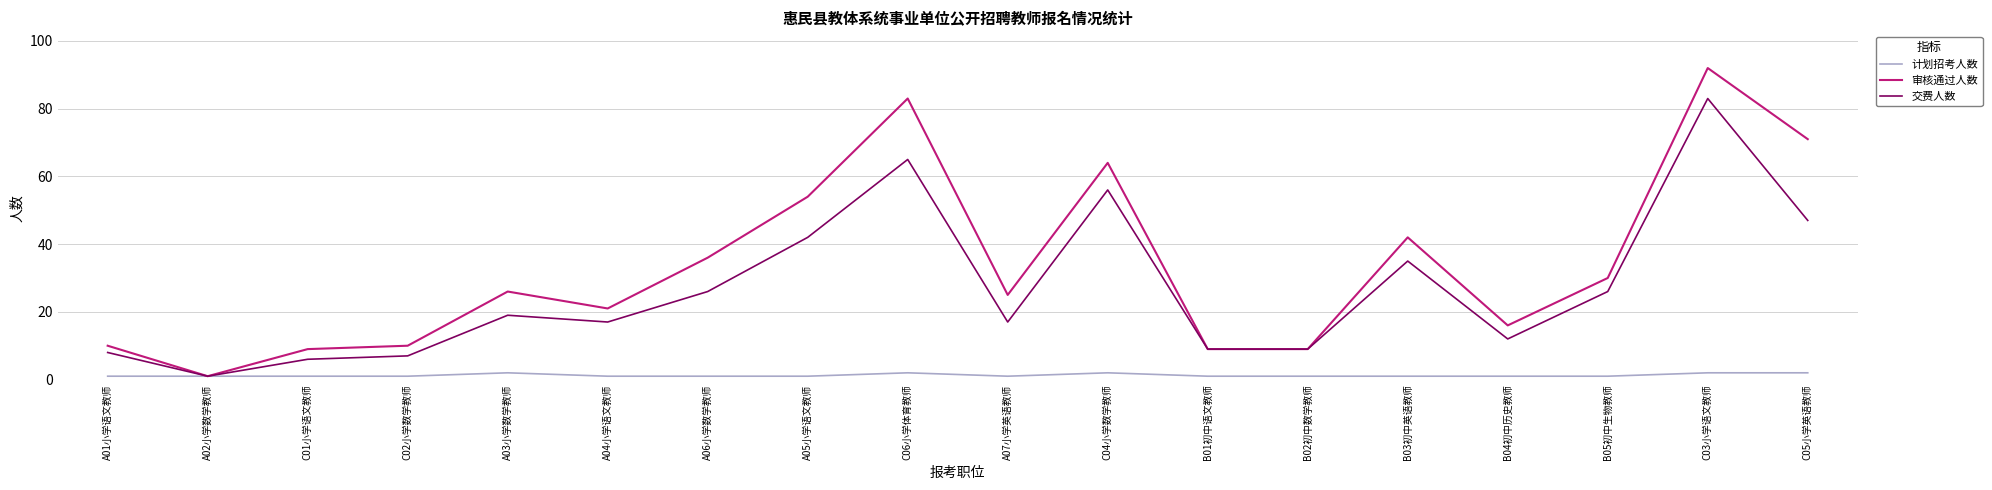

What is the difference between the 交费人数 values at B03初中英语教师 and C02小学数学教师?

28